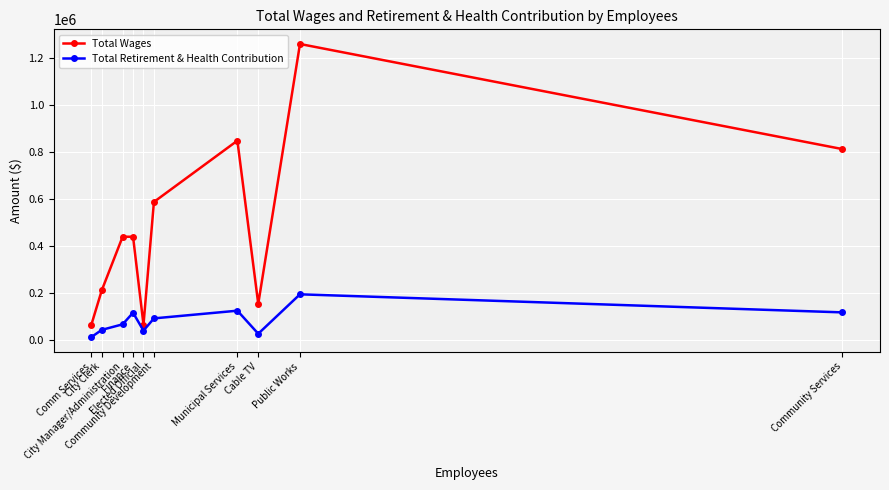

What is the value of the Total Retirement & Health Contribution point at the 2nd from the left?

42803